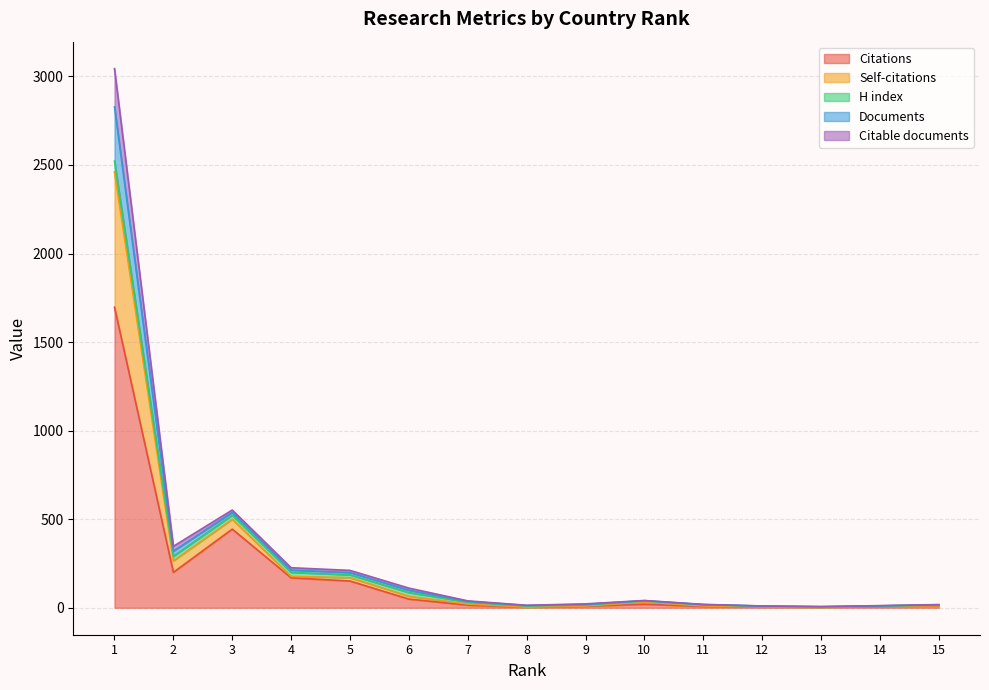

What is the maximum value for Citations?

1697